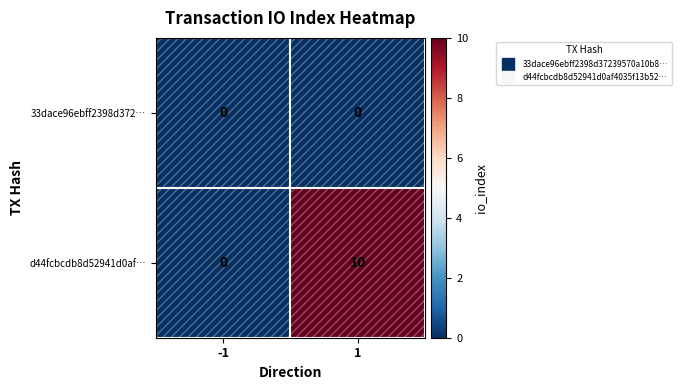

What is the average value of the d44fcbcdb8d52941d0af… series?

5